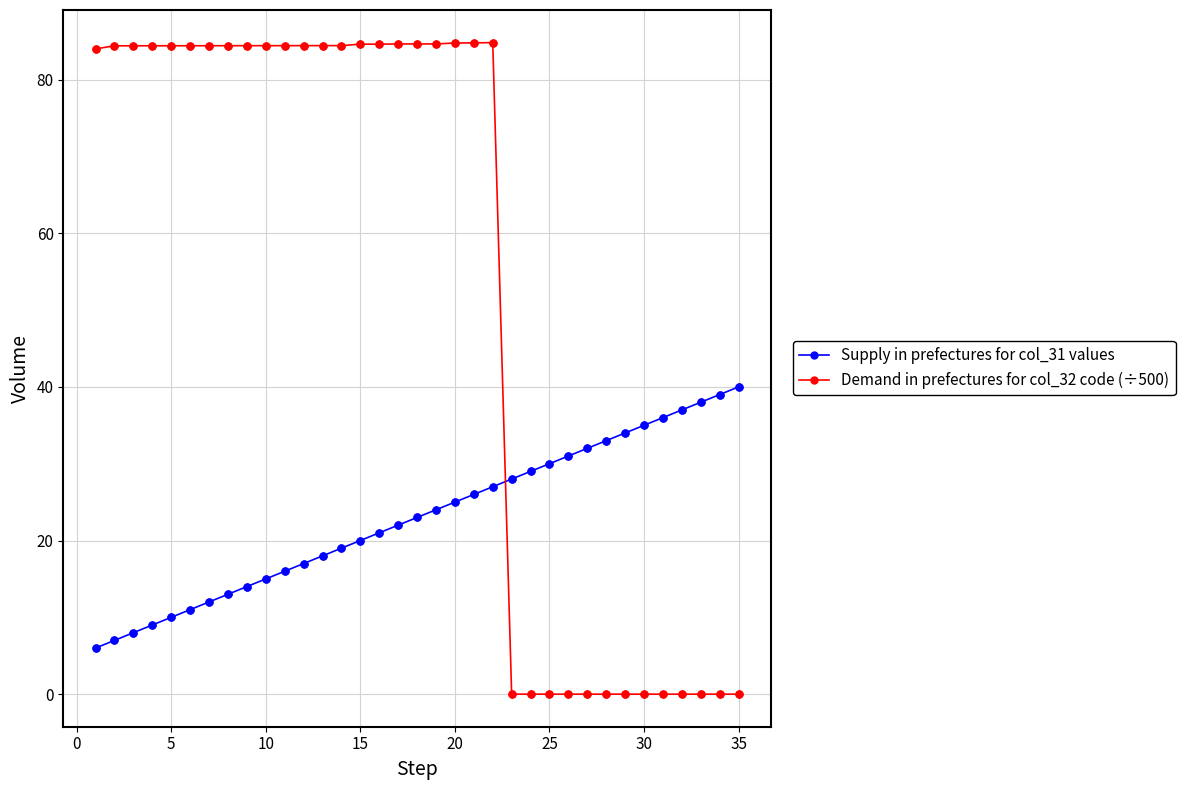

Which series has the largest range (max minus min)?

Demand in prefectures for col_32 code (÷500)